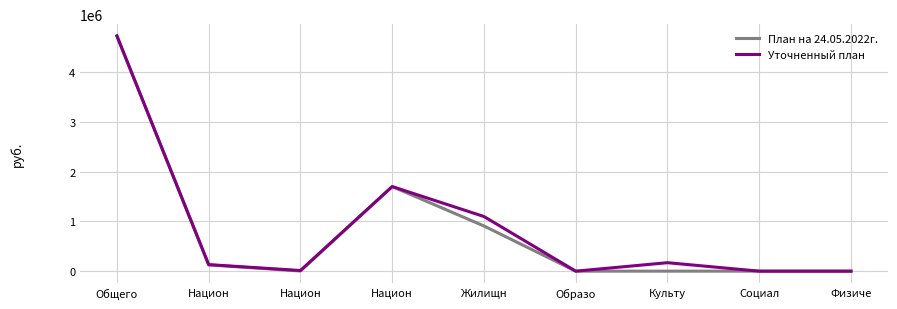

Reading right to left, list all the values displayed in this chart.

План на 24.05.2022г.: Физиче=0.0	Социал=0.0	Культу=0.0	Образо=0.0	Жилищн=908262.6	Национ=1700000.0	Национ=3000.0	Национ=126161.4	Общего=4727520.0
Уточненный план: Физиче=0.0	Социал=0.0	Культу=170100.0	Образо=0.0	Жилищн=1098162.6	Национ=1700000.0	Национ=13000.0	Национ=131597.5	Общего=4727520.0